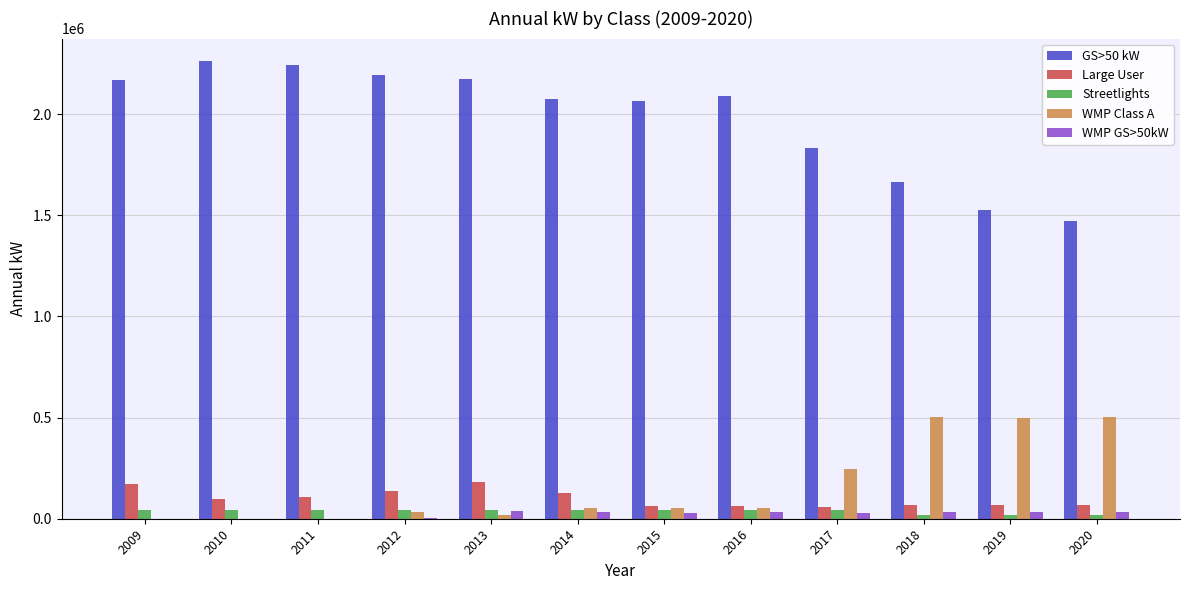

What is the highest value of the Large User series?

181960